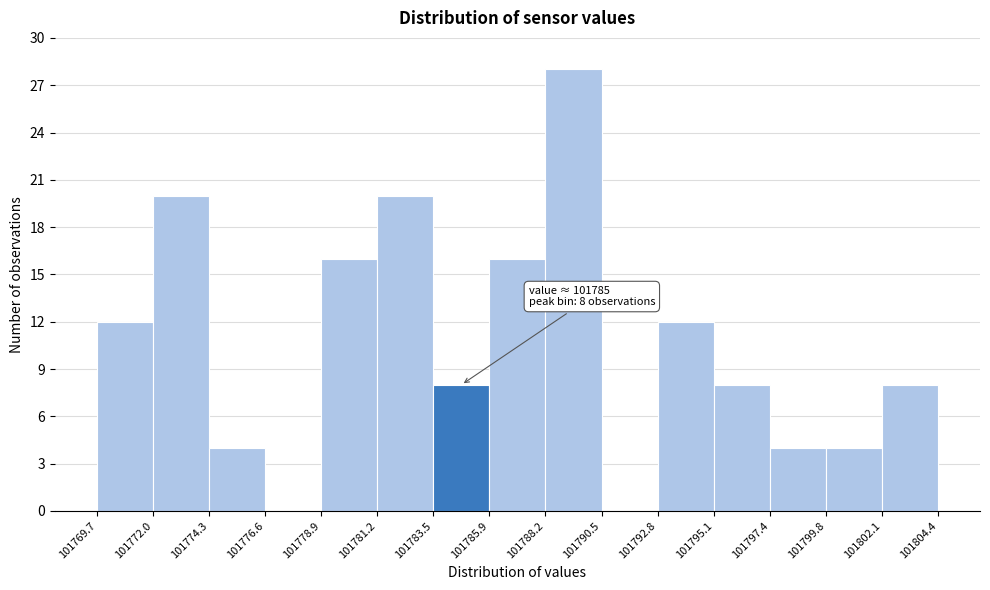

Over which range of the x-axis is the bar tallest?

101788.2 to 101790.5